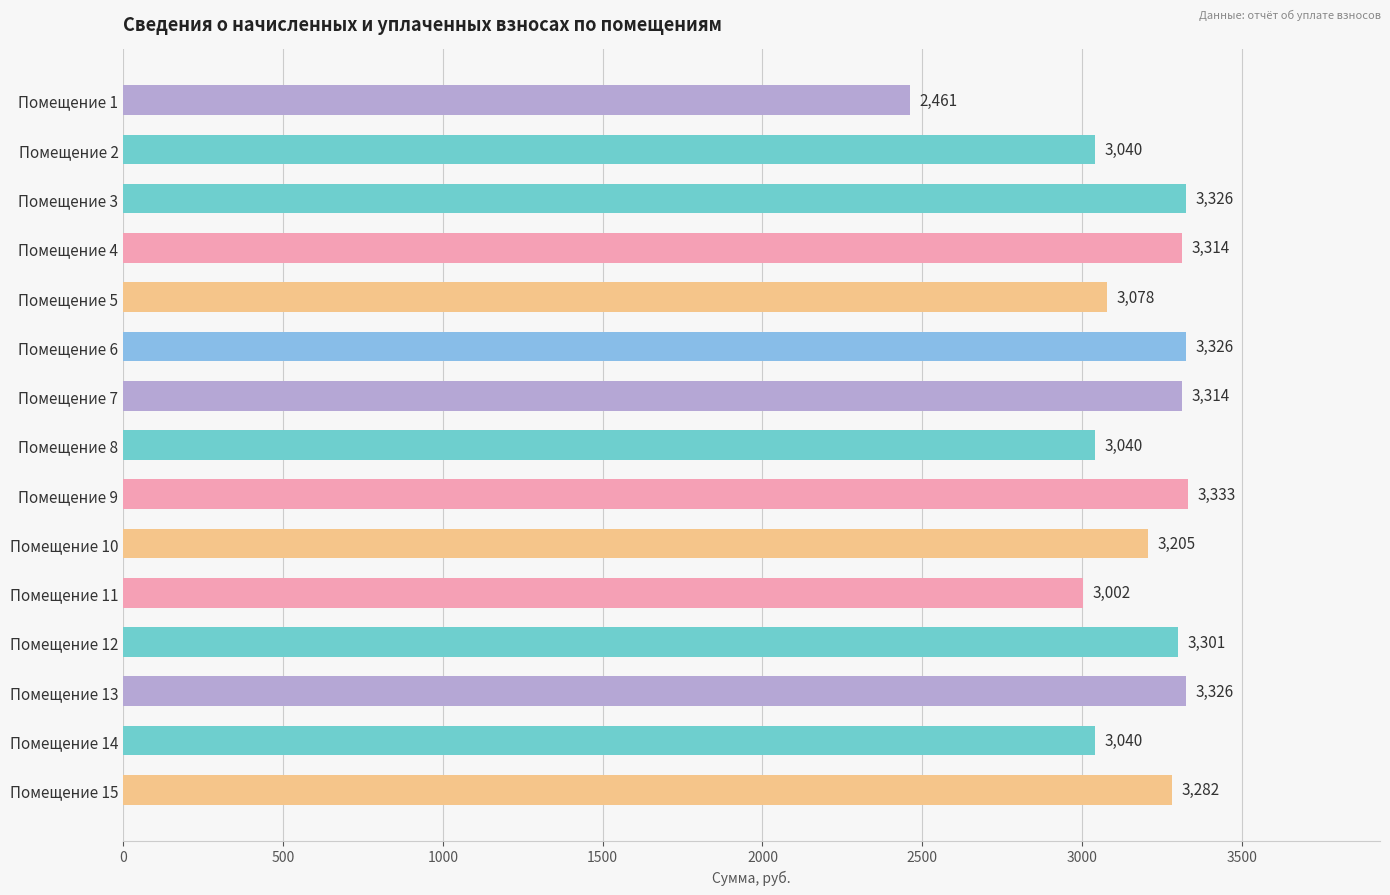

At which label is the value closest to 2896?

Помещение 11